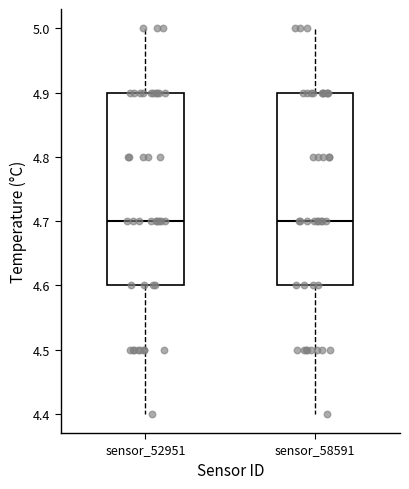

Where does the lower whisker of the box for sensor_52951 end on the y-axis? The values are not printed on the chart, so give them approximately, as read against the axis.

4.4